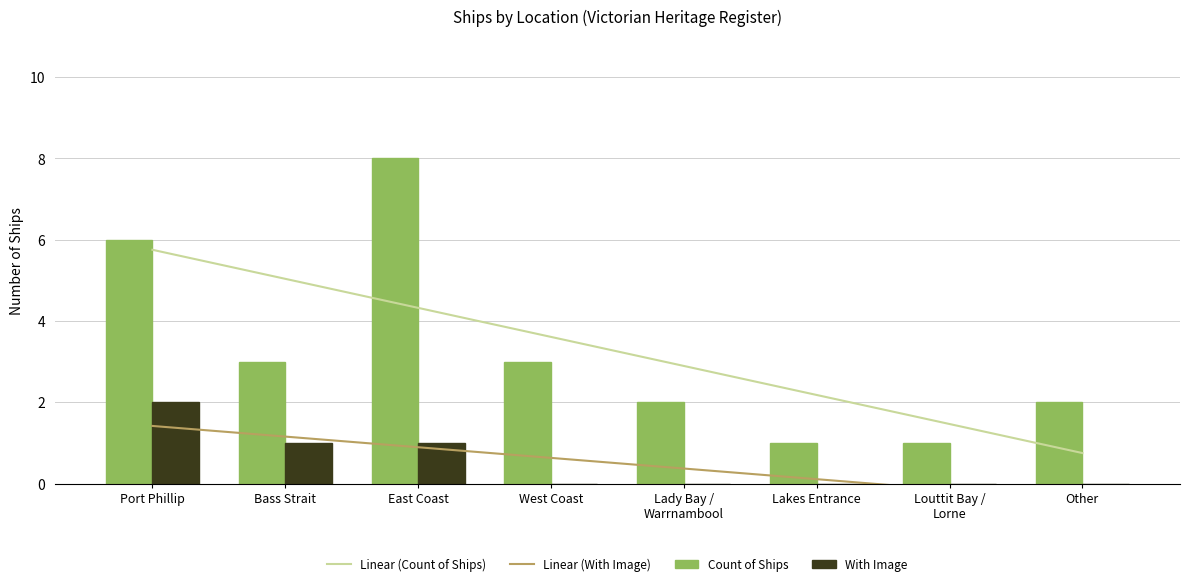

True or false: Linear (Count of Ships) has a value of 9.2 at Port Phillip.

False